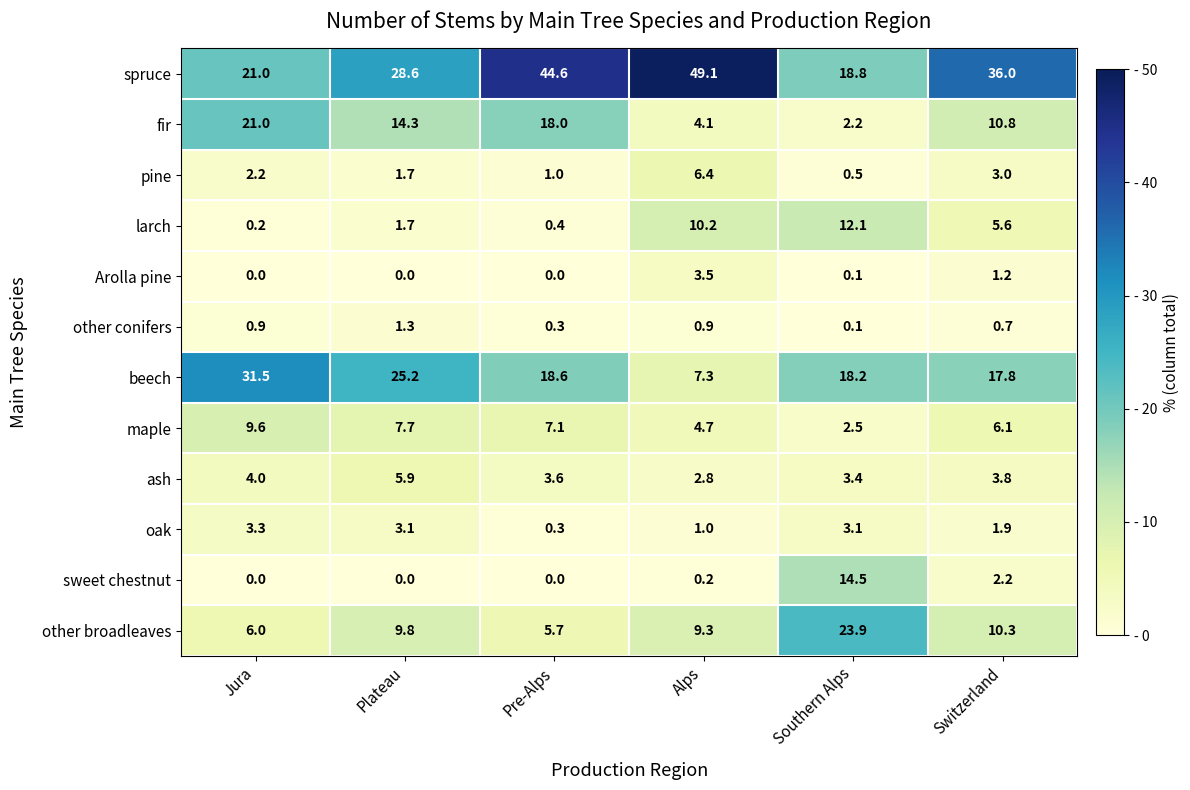

What is the difference between the maximum and minimum values in the beech series?

24.2